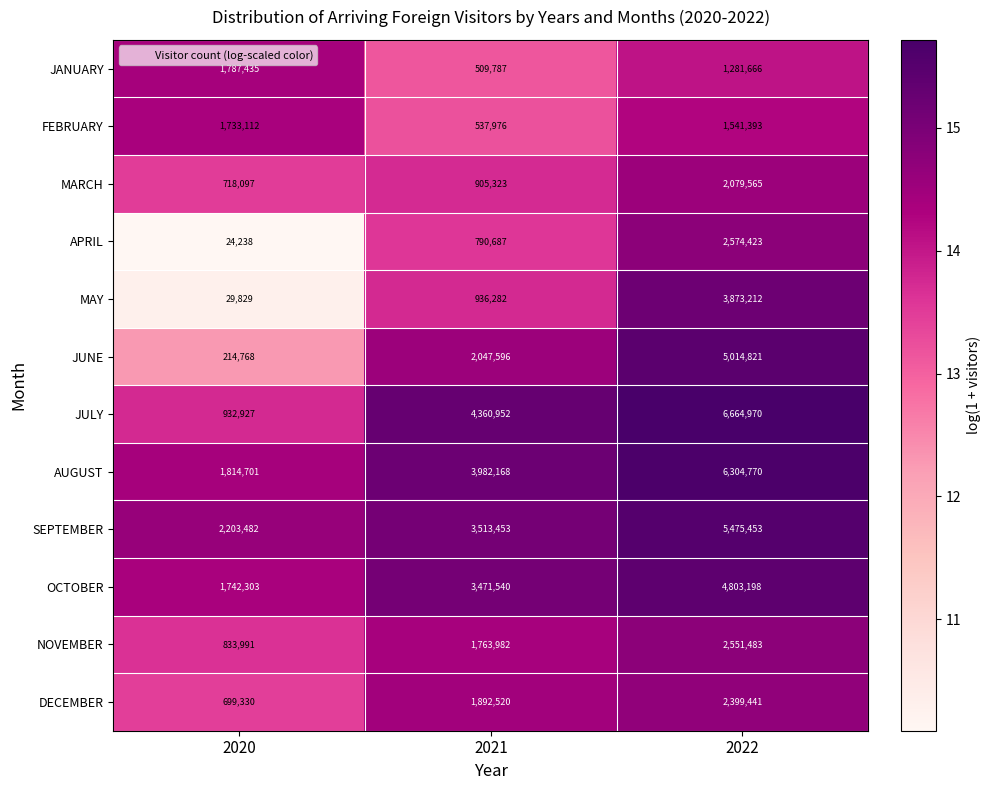

True or false: MAY has a value of 3873212 at 2022.

True